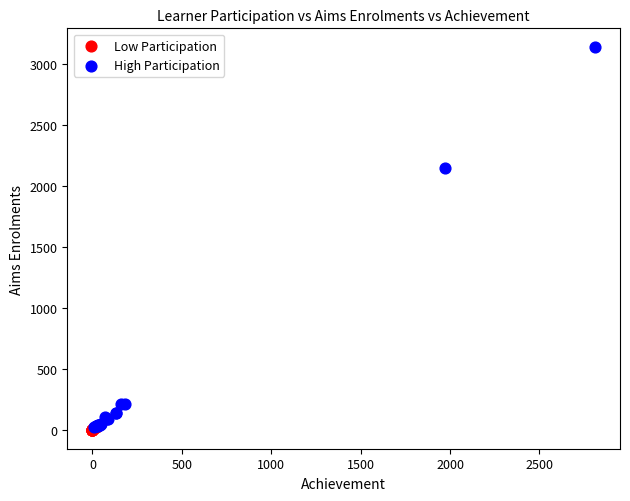

Which series reaches the maximum Y coordinate?

High Participation